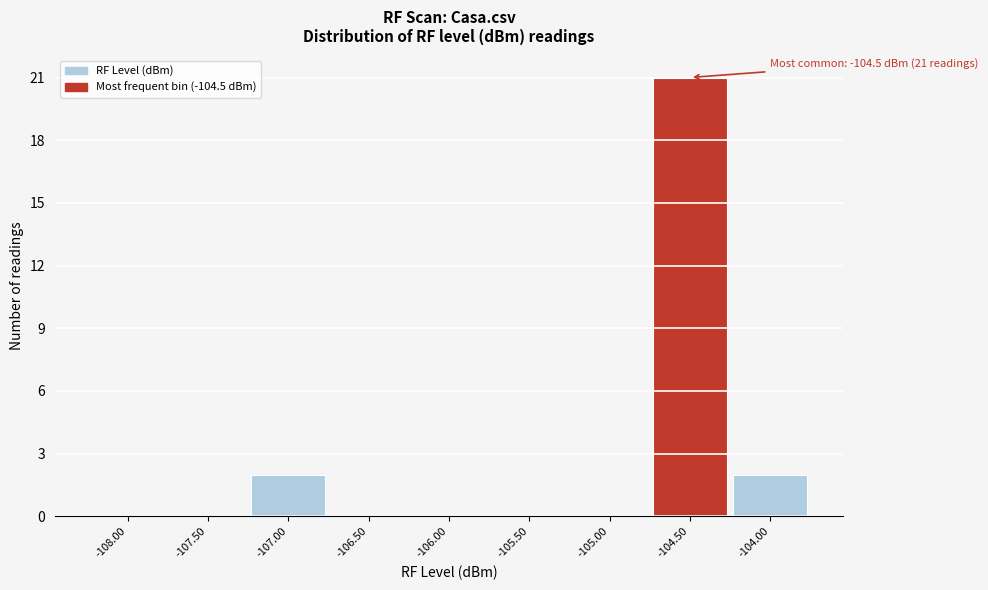

Which range on the x-axis has the tallest bar?

-104.75 to -104.25